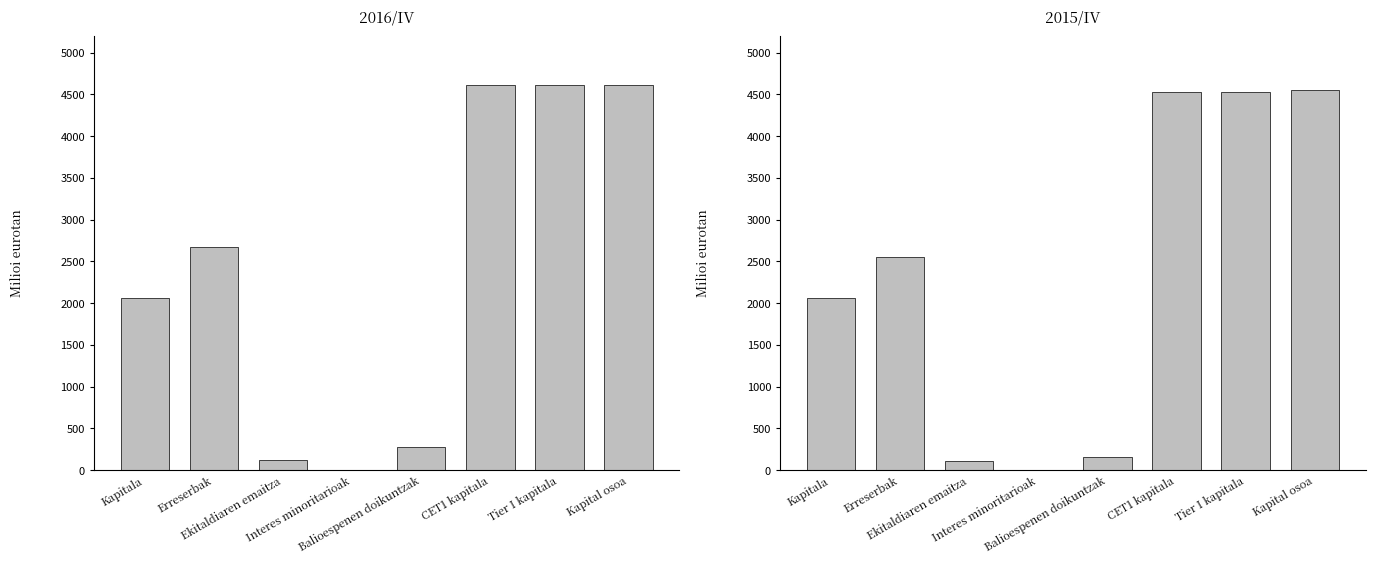

Is the value of 2016/IV at Kapitala greater than the value of 2015/IV at Kapitala?

No